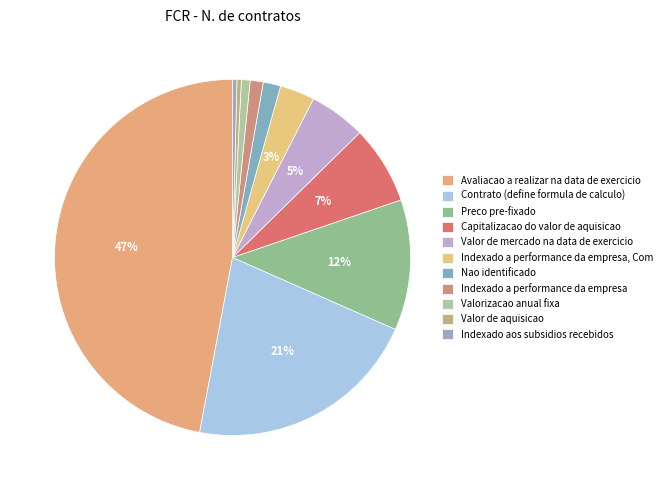

Which category has the smallest portion of the pie?

Valor de aquisicao